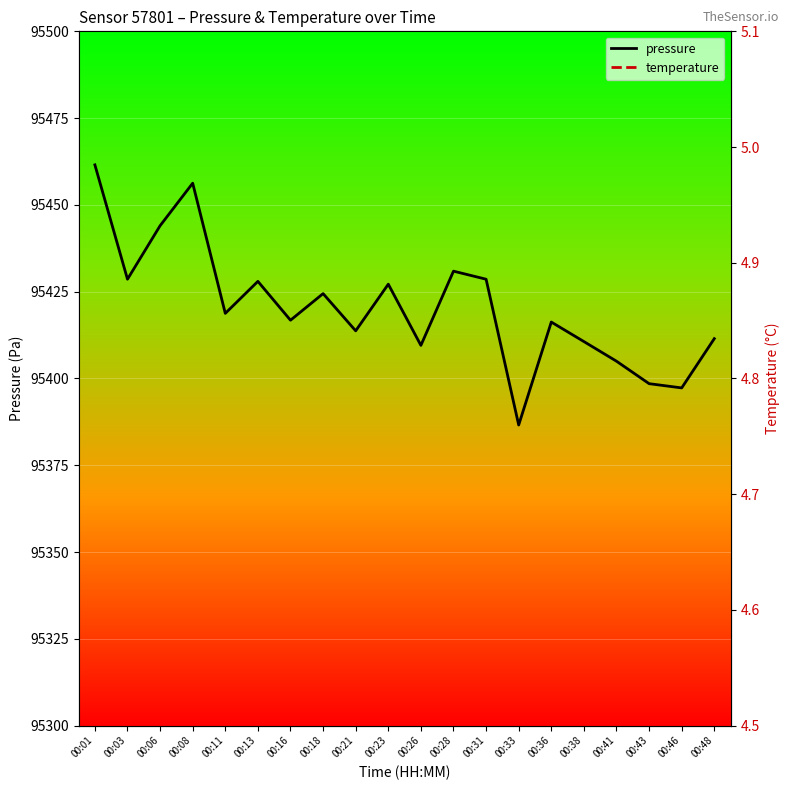

Reading right to left, what are all the values shown in this chart?

pressure: 95411.5	95397.3	95398.5	95405.0	95410.6	95416.2	95386.6	95428.6	95430.9	95409.5	95427.2	95413.7	95424.4	95416.8	95428.0	95418.8	95456.2	95444.0	95428.6	95461.5
temperature: 4.7	4.7	4.6	4.7	4.7	4.8	4.6	4.8	4.8	4.7	4.8	4.7	4.8	4.7	4.8	4.7	4.9	4.8	4.8	5.0